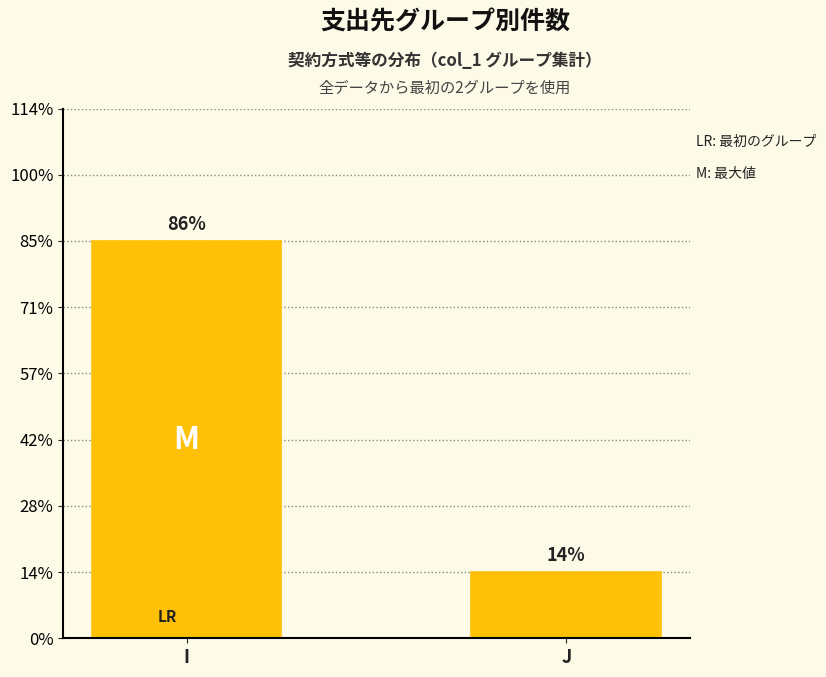

Does the chart contain any negative values?

No